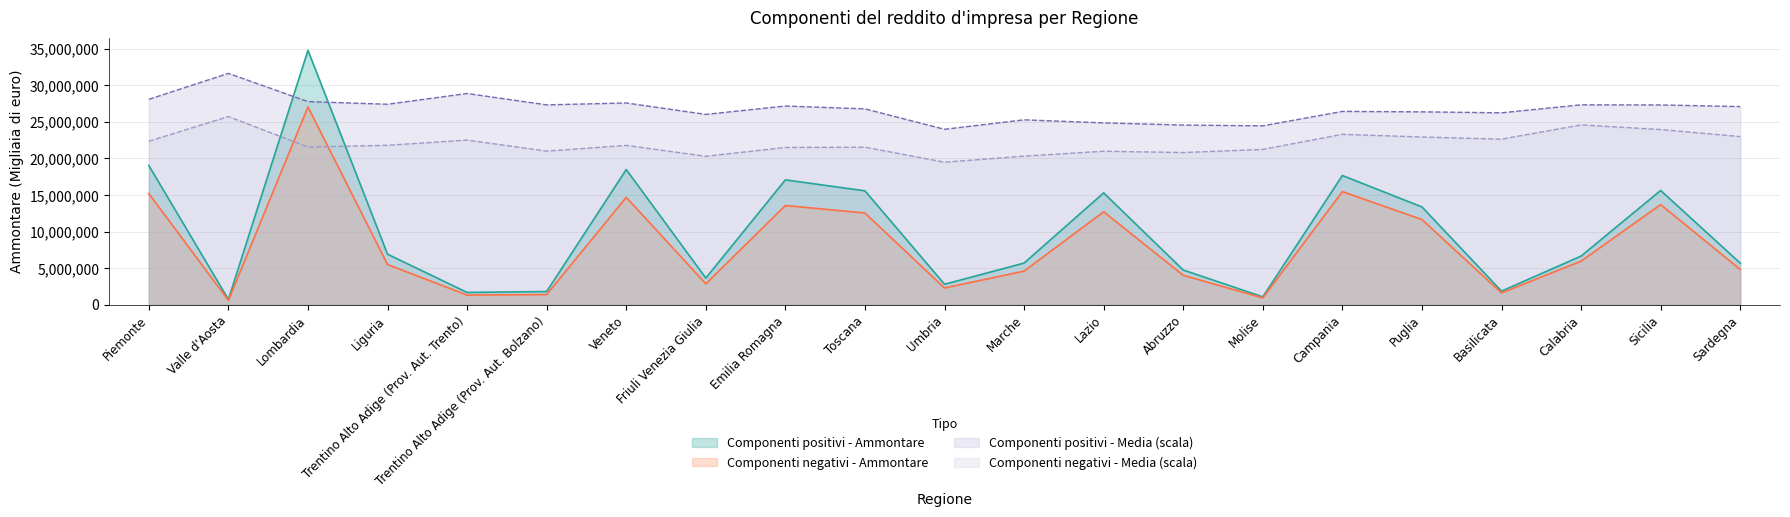

The value of Componenti positivi - Ammontare at Emilia Romagna is 17077604.0. True or false?

True